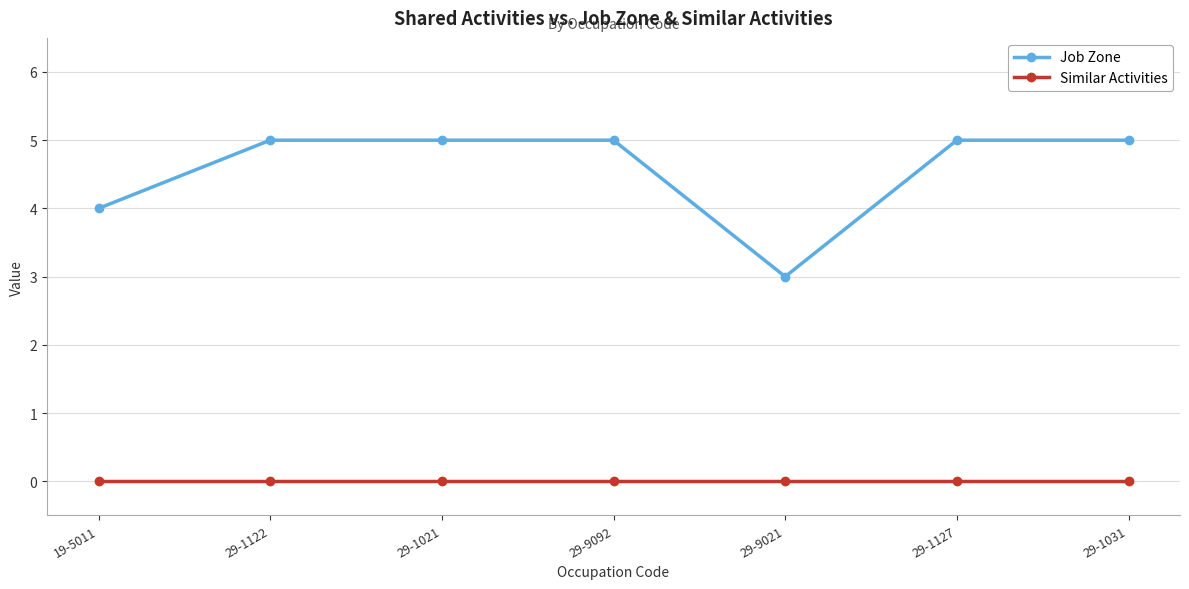

What is the greatest value displayed?

5